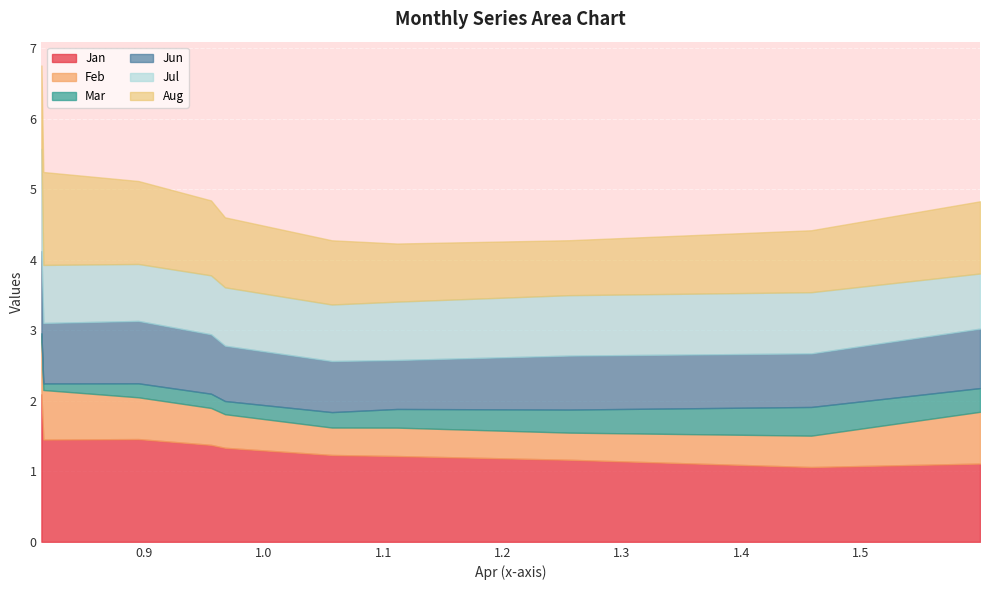

List the series in order of their peak value, highest first.

Jan, Jul, Aug, Jun, Feb, Mar